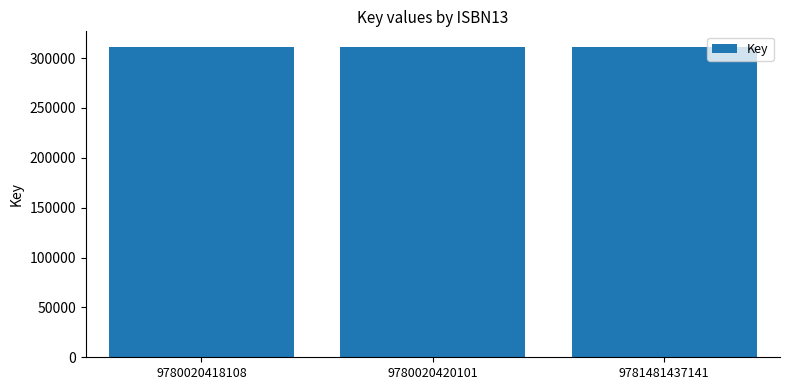

What is the average value?

311285